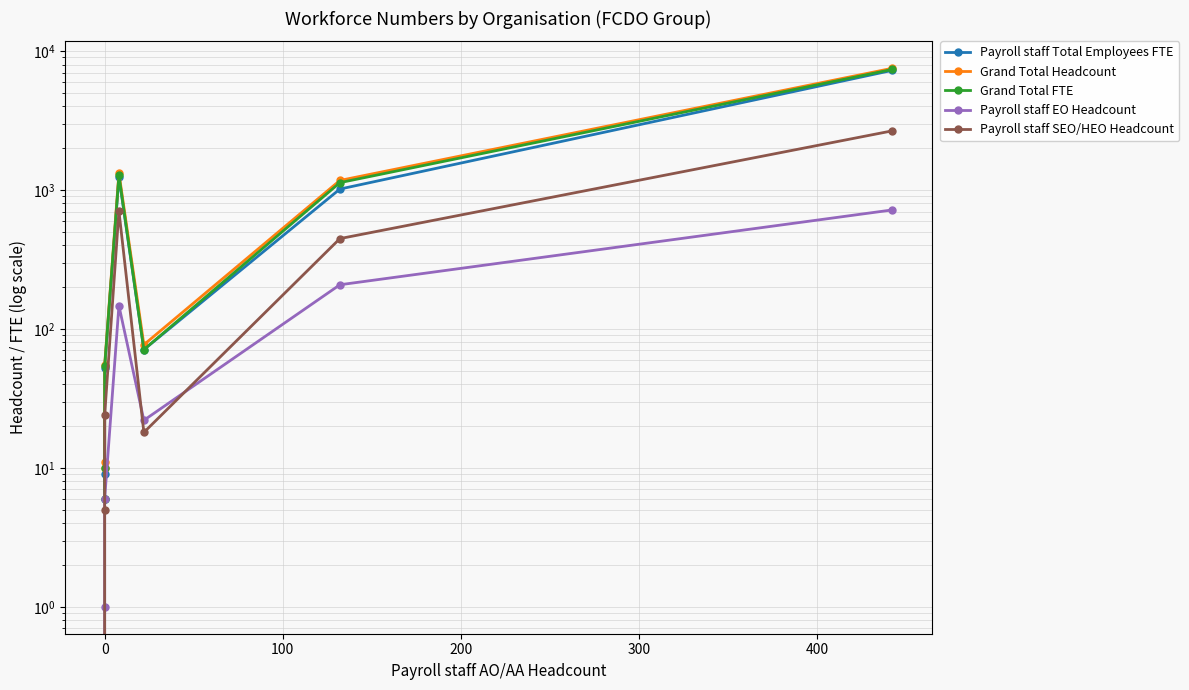

True or false: Grand Total Headcount and Payroll staff SEO/HEO Headcount cross at least once.

False